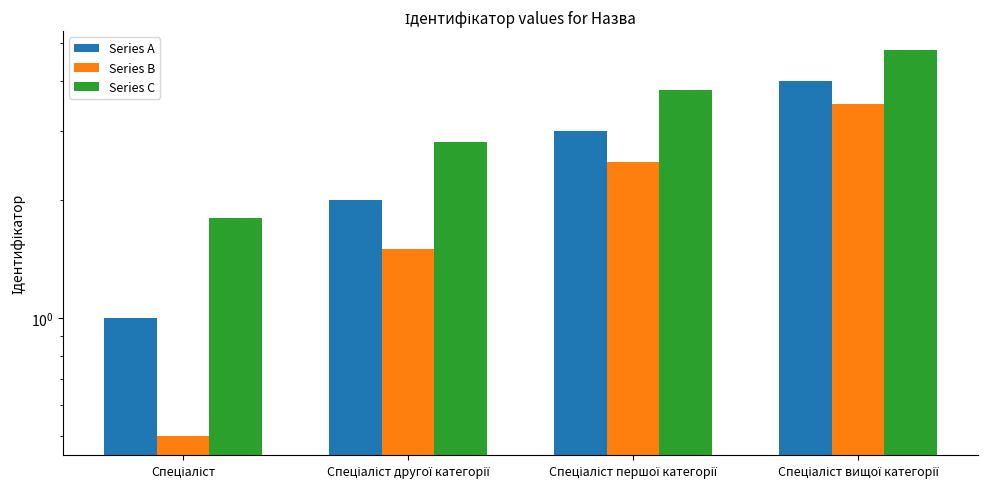

Is it true that Series B equals 3.5 at Спеціаліст вищої категорії?

True